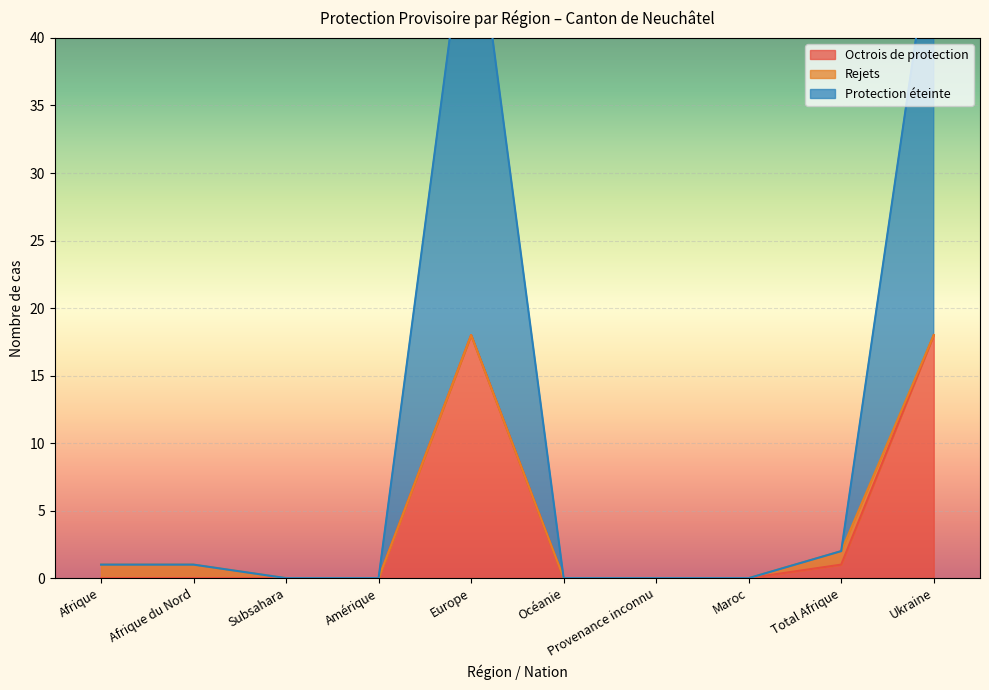

At how many categories does at least one series exceed 38?

2